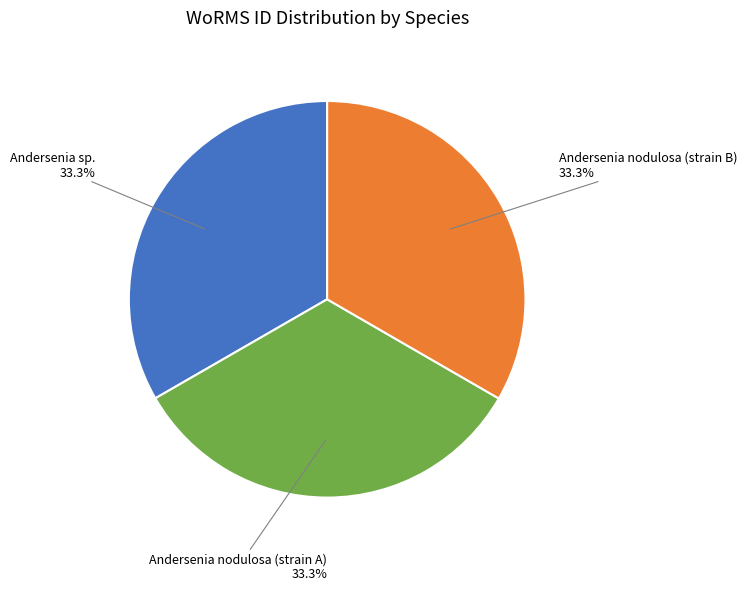

How many segments does this pie chart have?

3